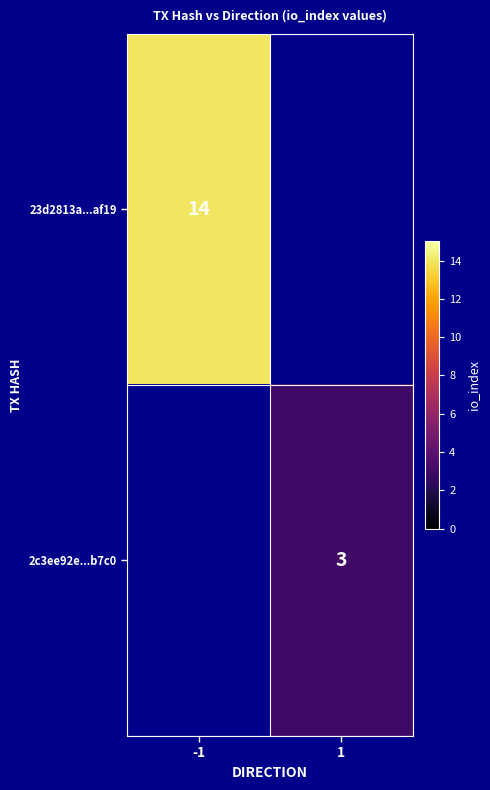

Which label corresponds to the largest value in the chart?

-1